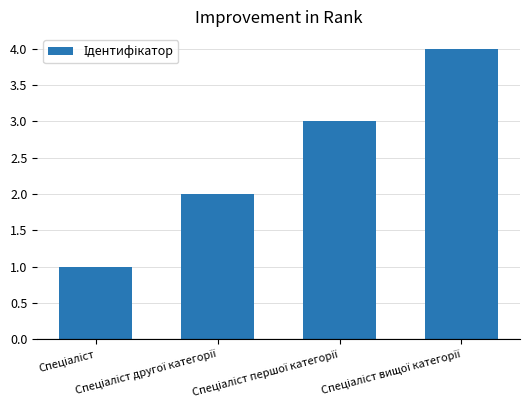

What is the greatest value displayed?

4